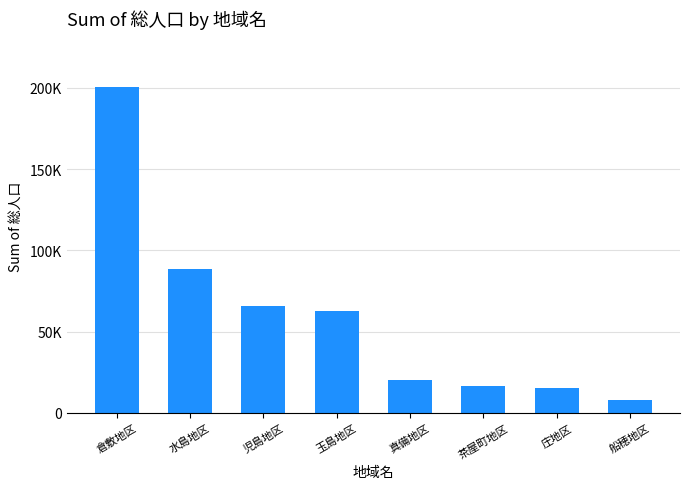

Are the bars horizontal?

No